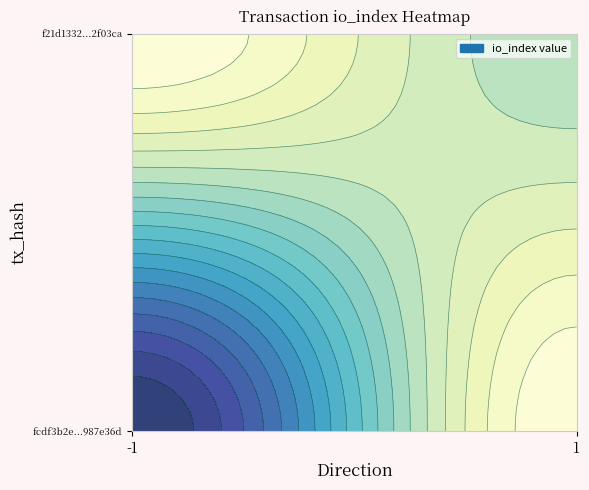

How many data points in f21d133277c57a1f5ab6724c00ec794422f03ca are less than 8?

1